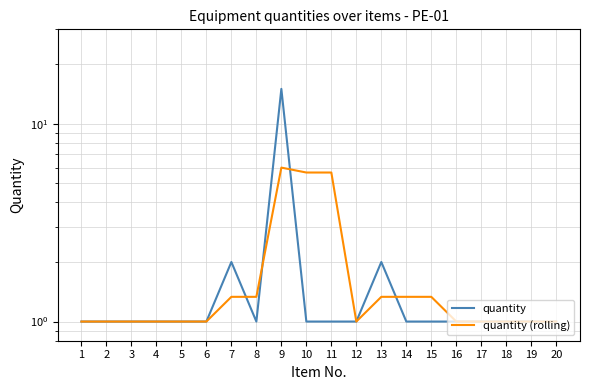

The value of quantity (rolling) at 14 is 1.3. True or false?

True